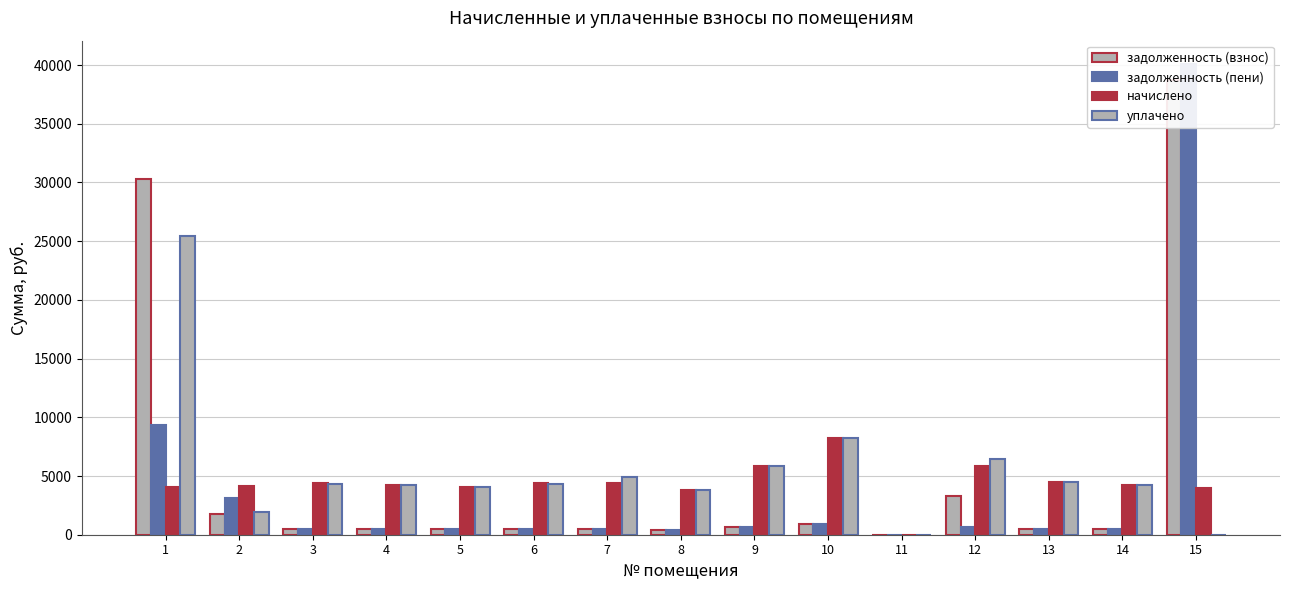

How many bars are there in total?

60